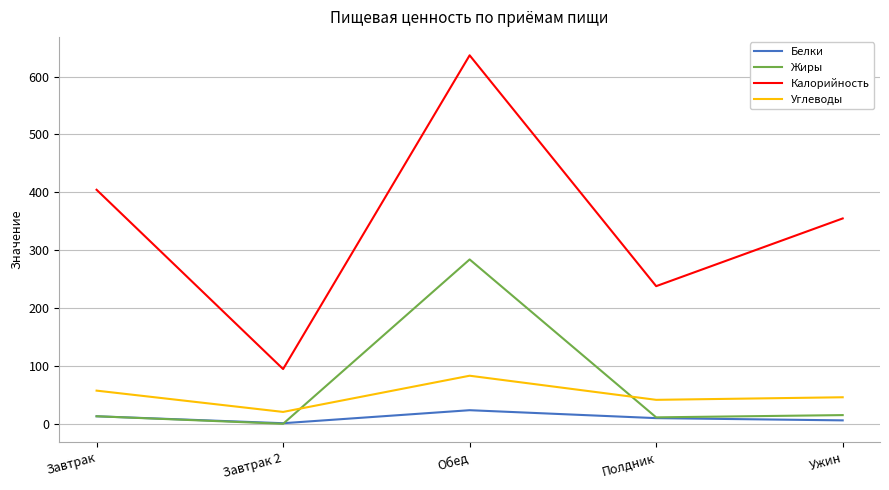

True or false: Белки has more than 1 interior local peaks.

False